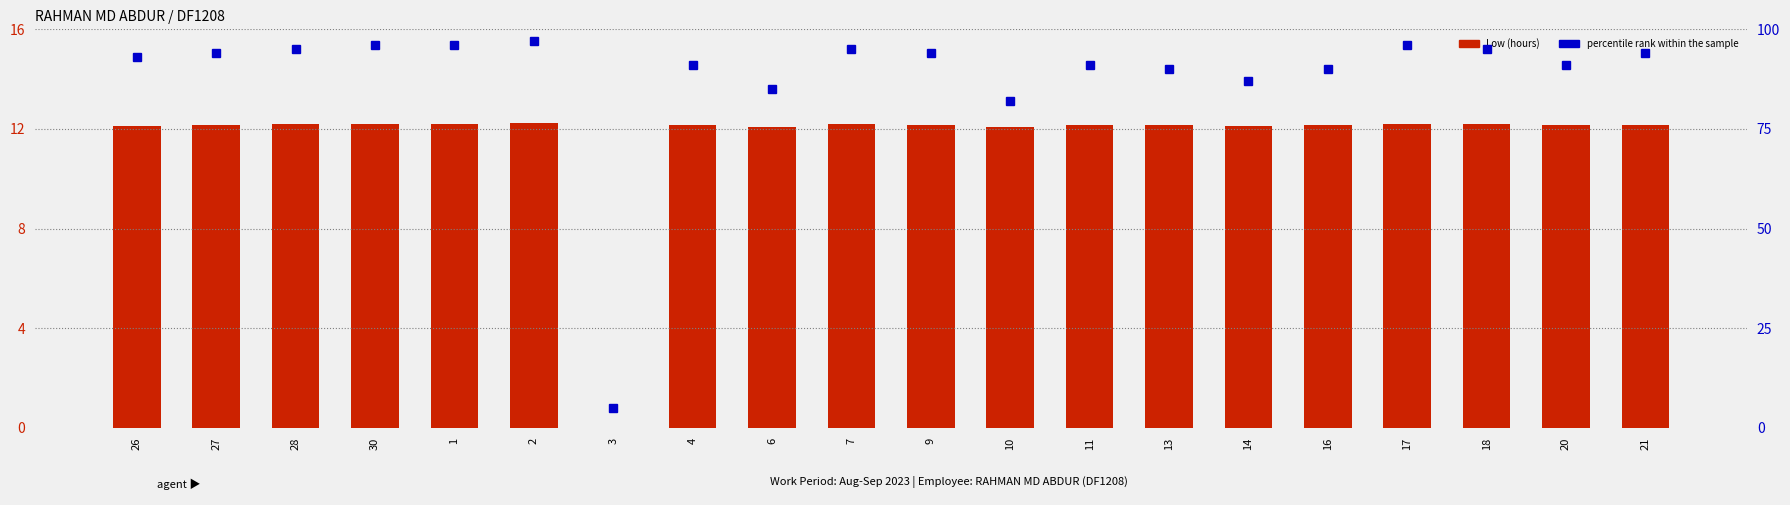

What is the spread (max minus min) of values at 6?

72.9